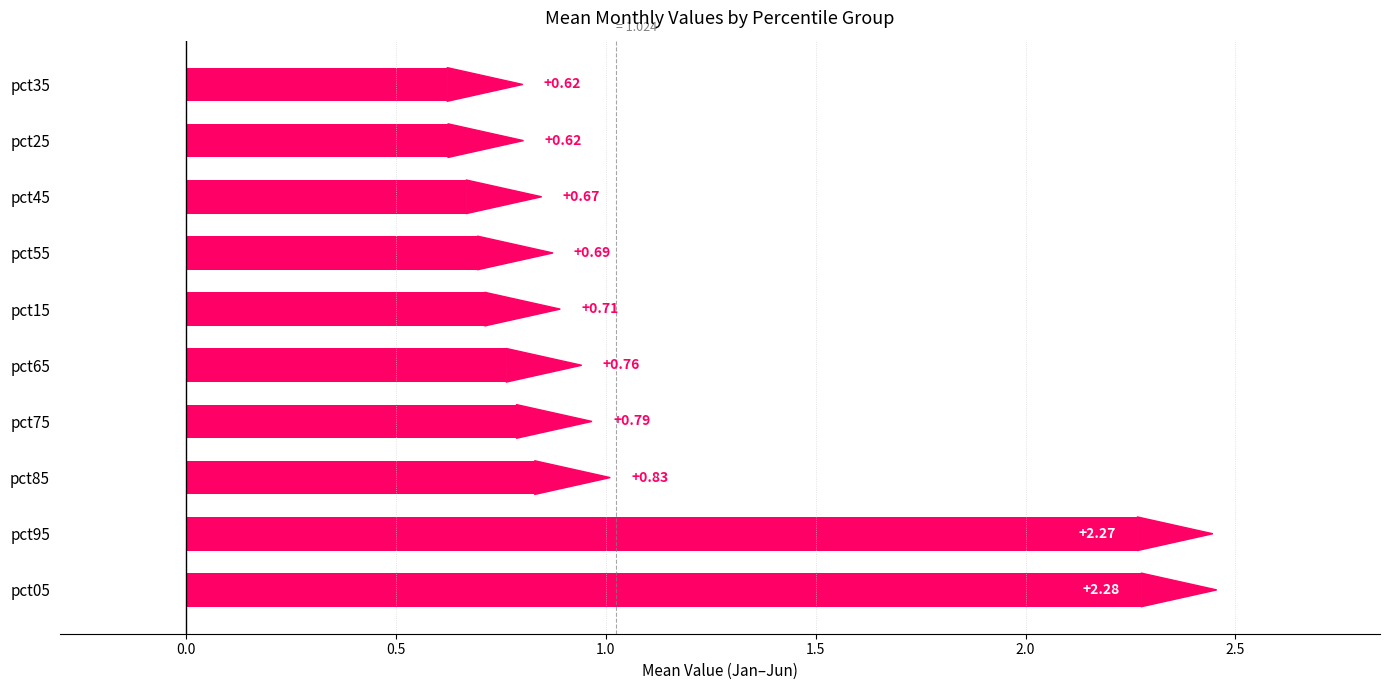

What is the change in value from pct95 to pct45?

-1.6